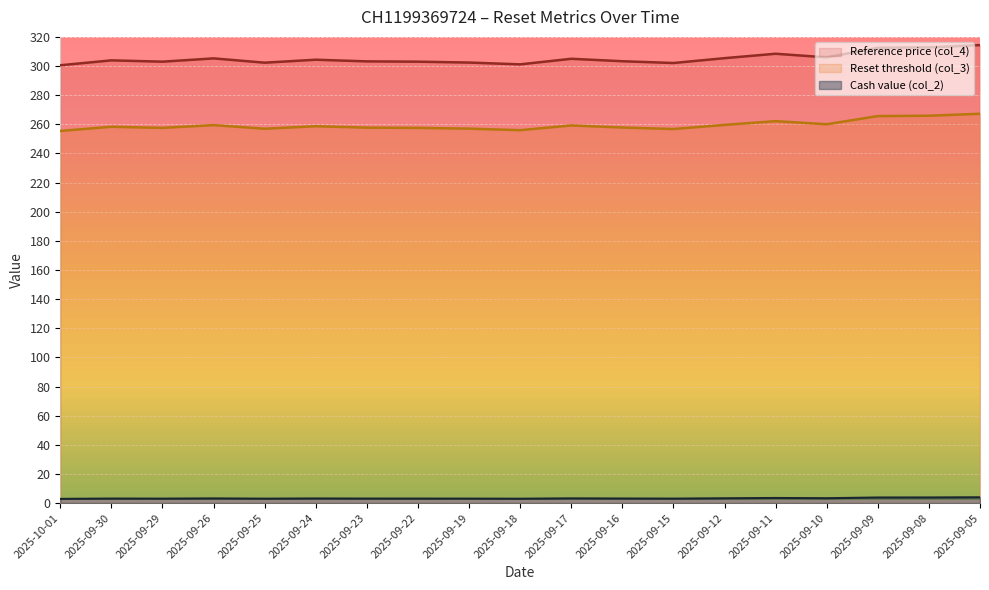

Where is the first local maximum for Cash value (col_2)?

2025-09-30